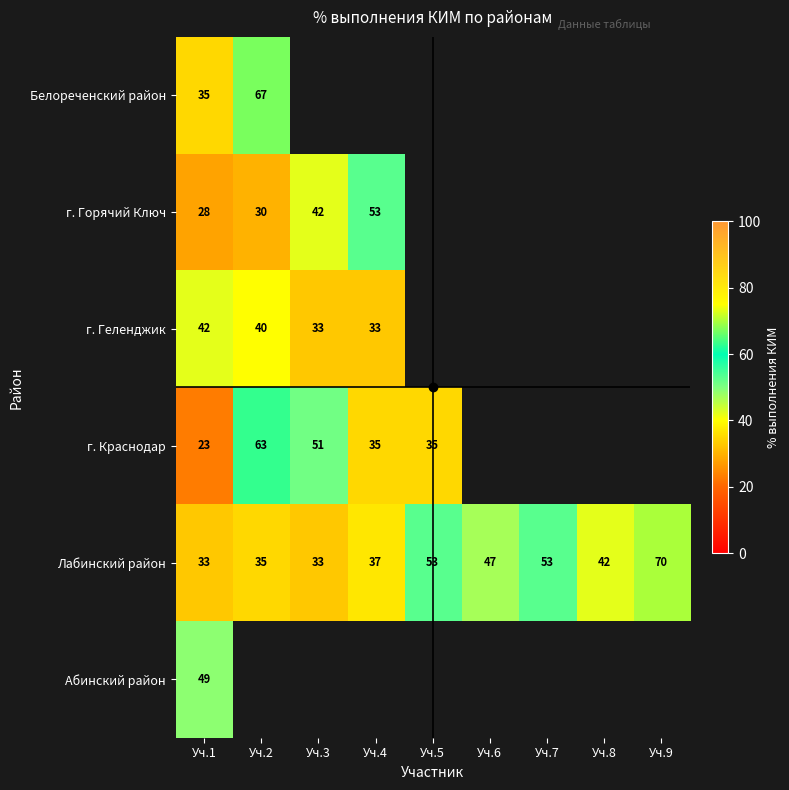

Which category has the highest value in the г. Краснодар series?

Уч.2